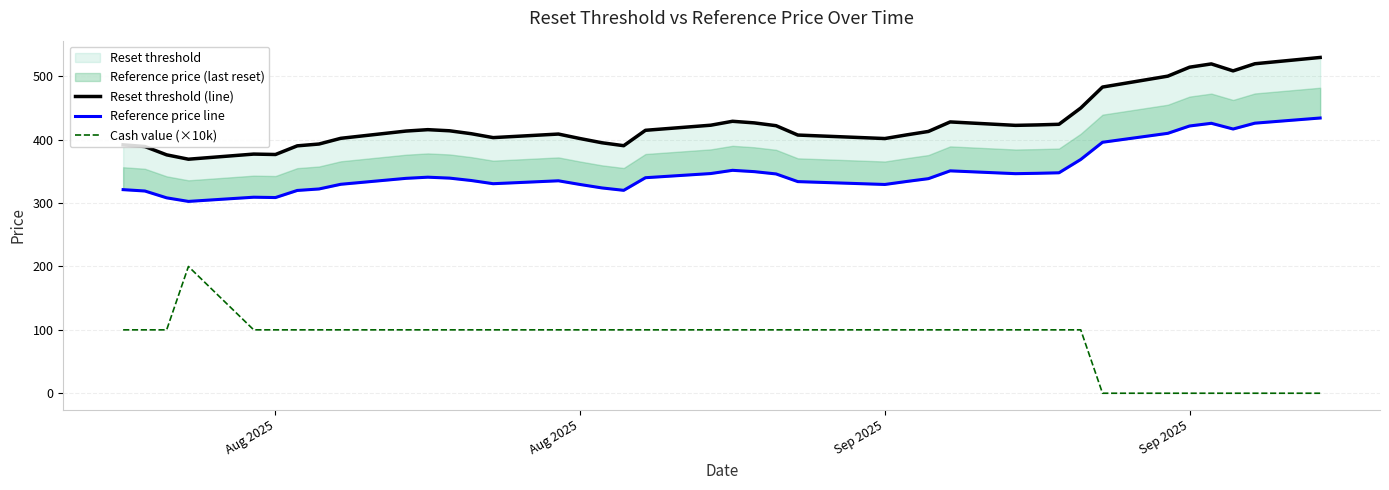

Where is Cash value (×10k) nearest to the value 100?

Aug 2025